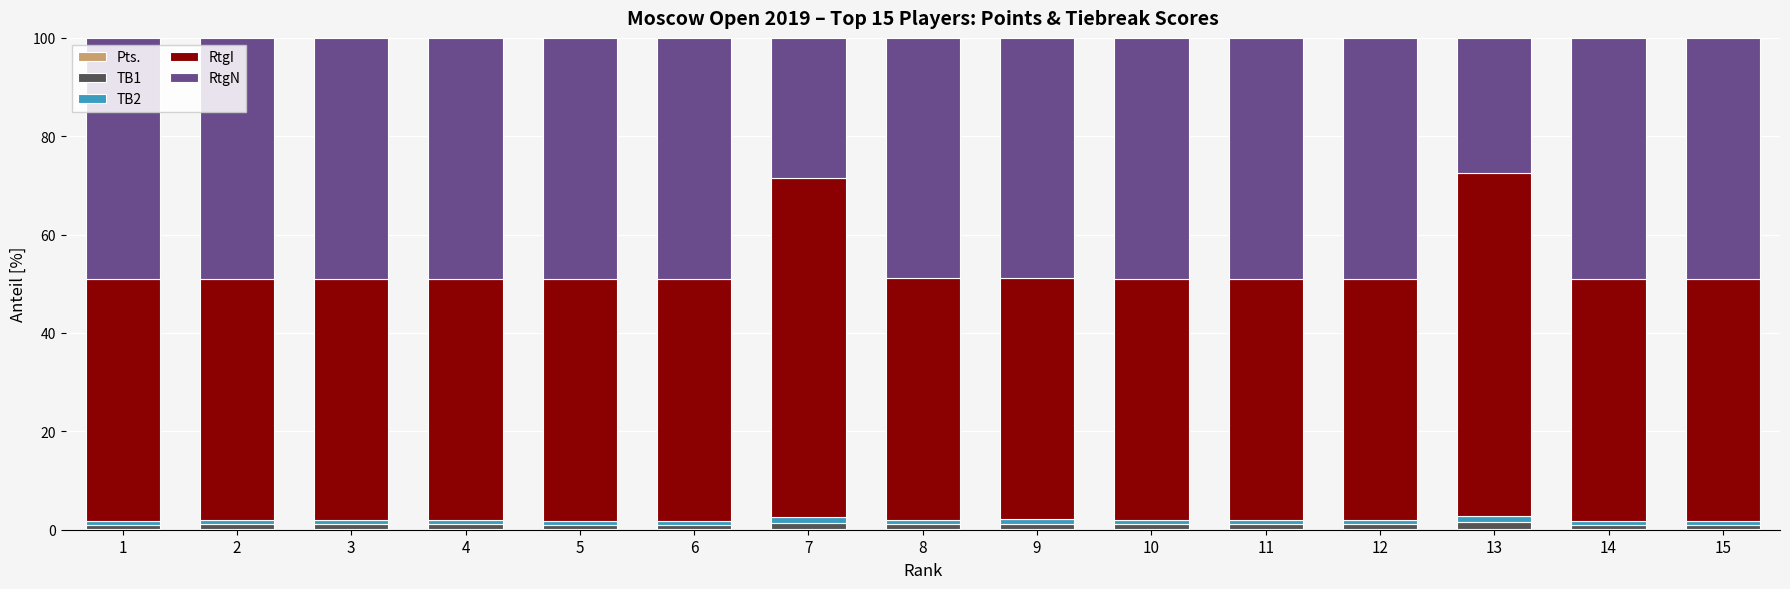

The RtgI series shows 49.1 at 6. True or false?

True